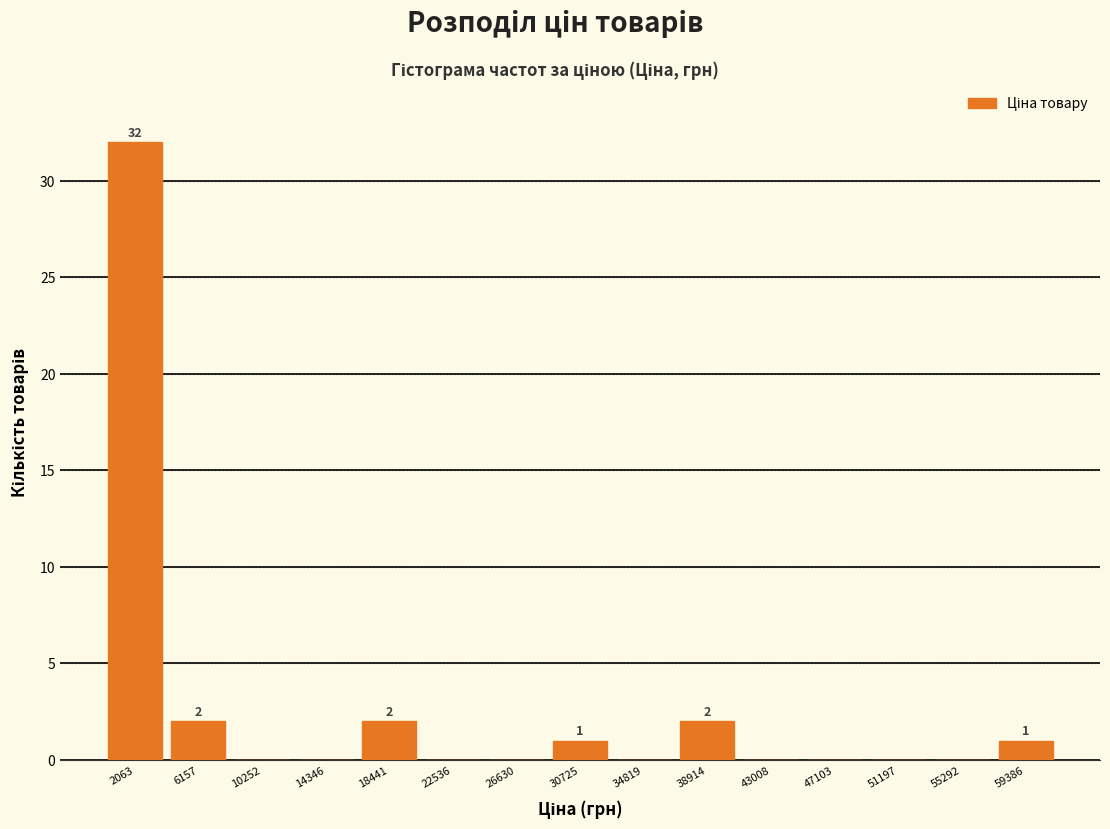

Over which range of the x-axis is the bar tallest?

0 to 4000